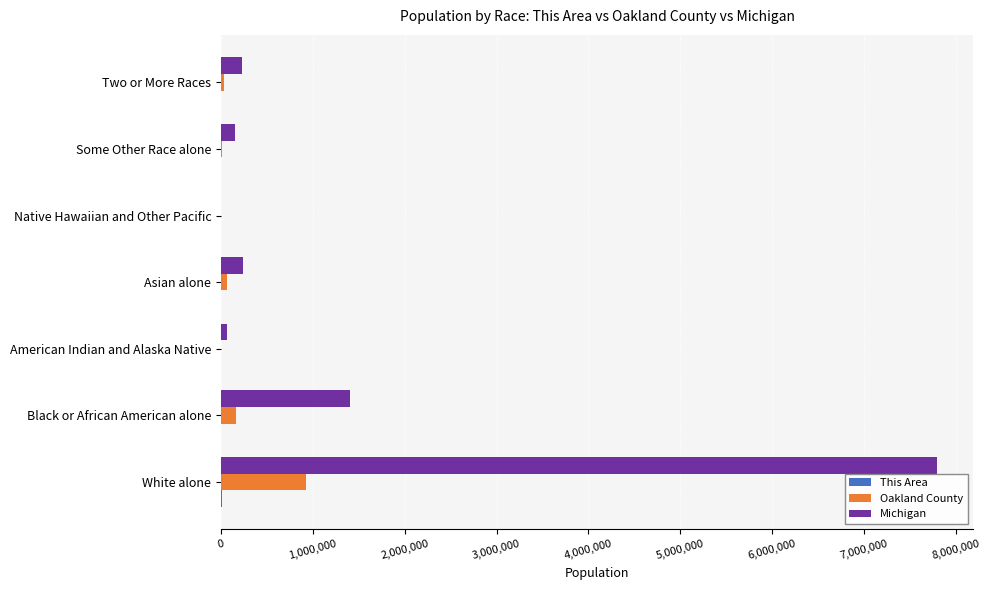

Which series changed the most between White alone and American Indian and Alaska Native?

Michigan